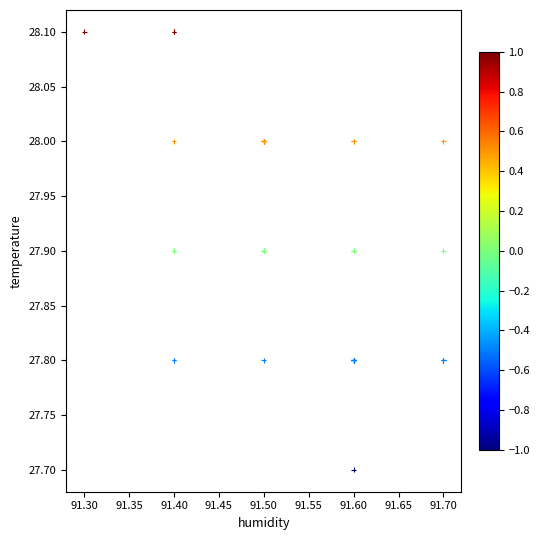

What Y value in the scatter plot is closest to 27?

27.7